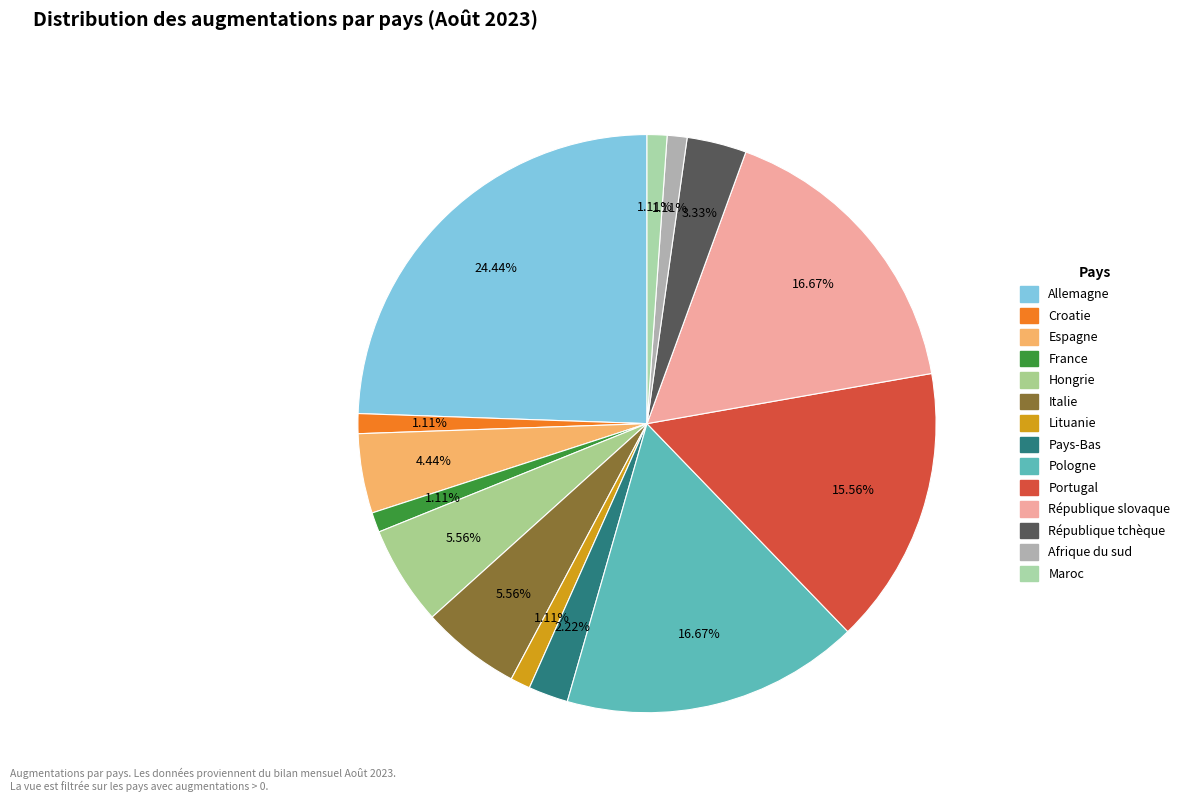

What is the largest slice in the pie chart?

Allemagne